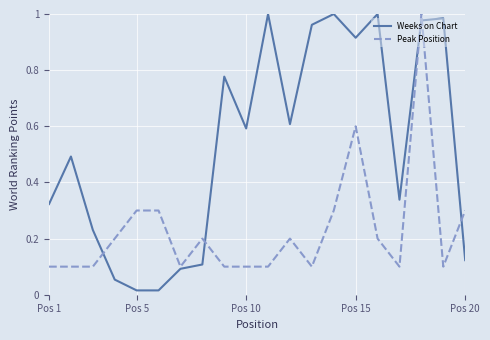

Which series has the widest spread of values?

Weeks on Chart